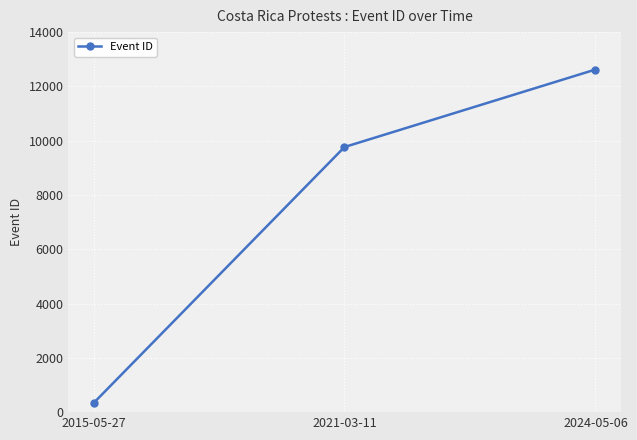

List the labels in order of value, smallest first.

2015-05-27, 2021-03-11, 2024-05-06